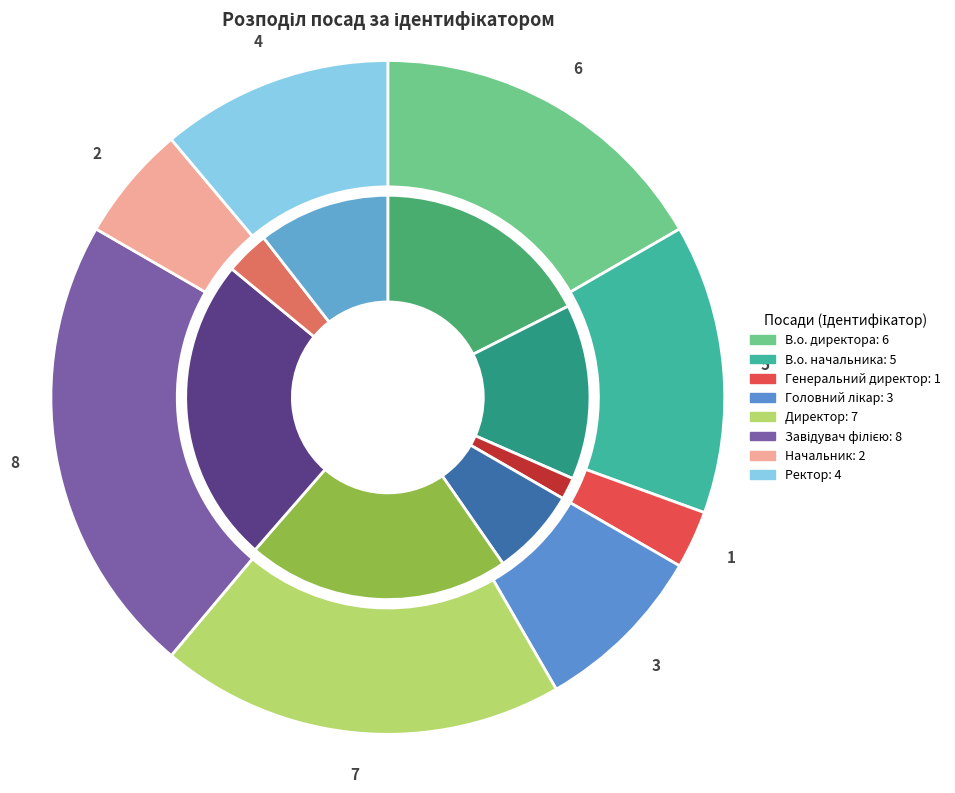

Rank the categories by value from lowest to highest.

Генеральний директор, Начальник, Головний лікар, Ректор, В.о. начальника, В.о. директора, Директор, Завідувач філією